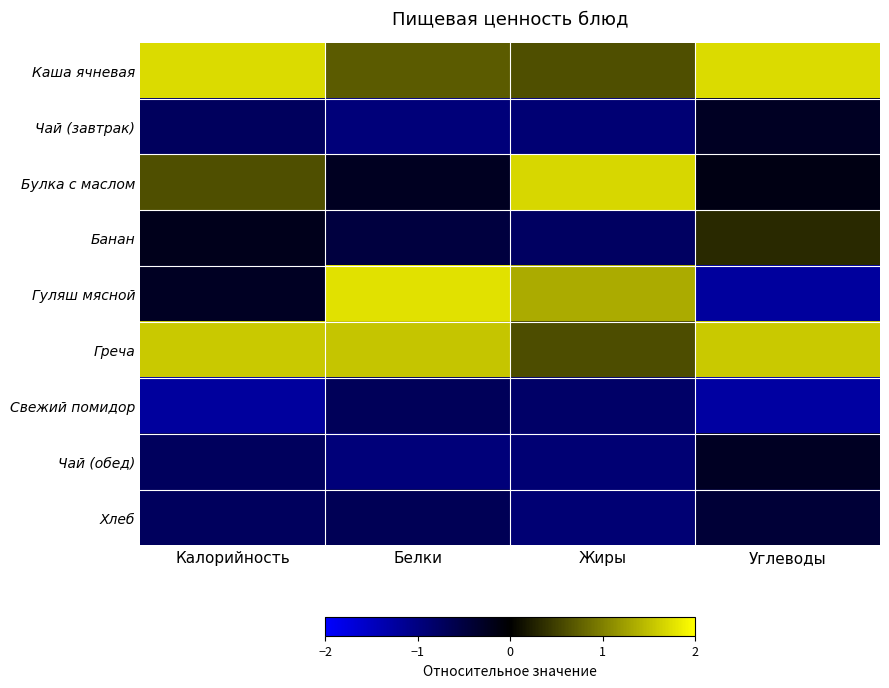

Rank the series by their maximum value, from lowest to highest.

Свежий помидор, Хлеб, Чай (завтрак), Чай (обед), Банан, Греча, Булка с маслом, Каша ячневая, Гуляш мясной